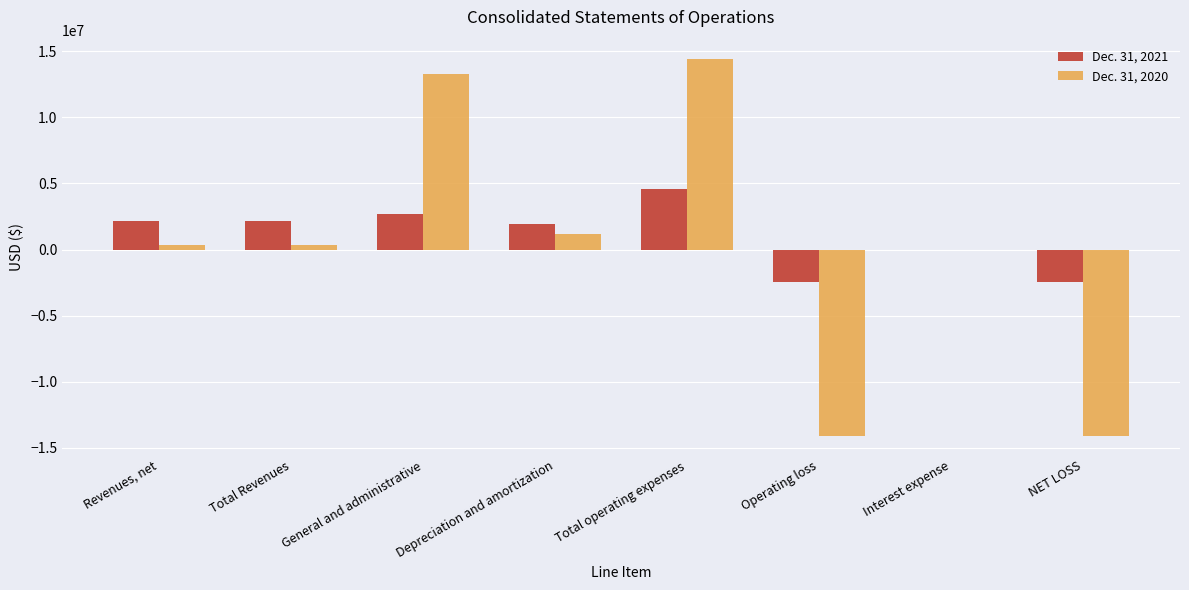

At which category is the sum across all series the highest?

Total operating expenses